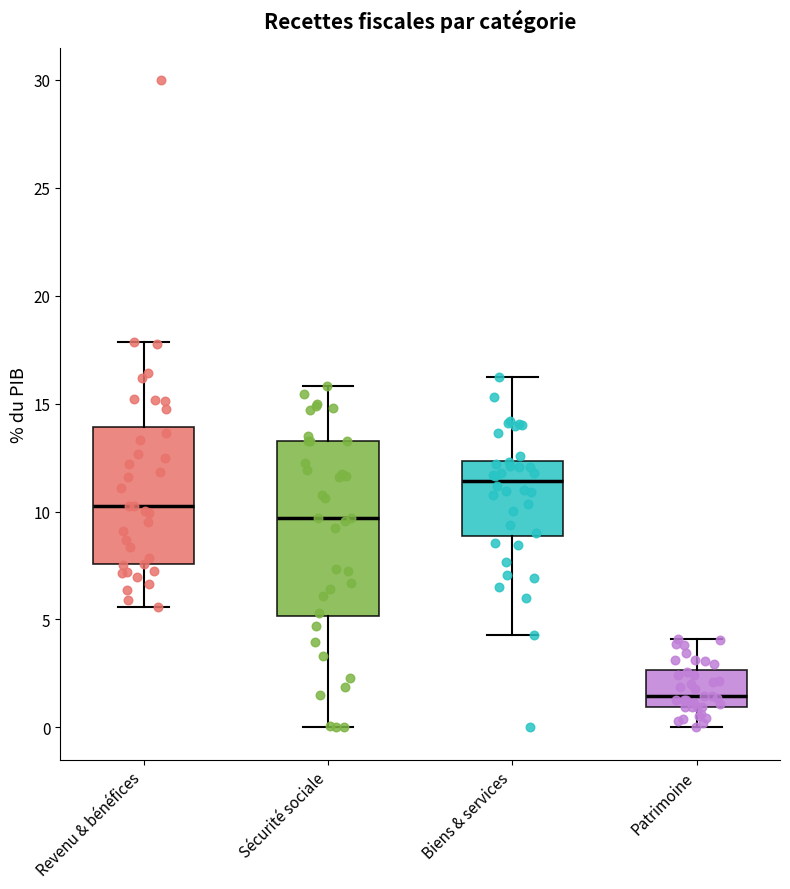

Which box's median line is the highest?

Biens & services